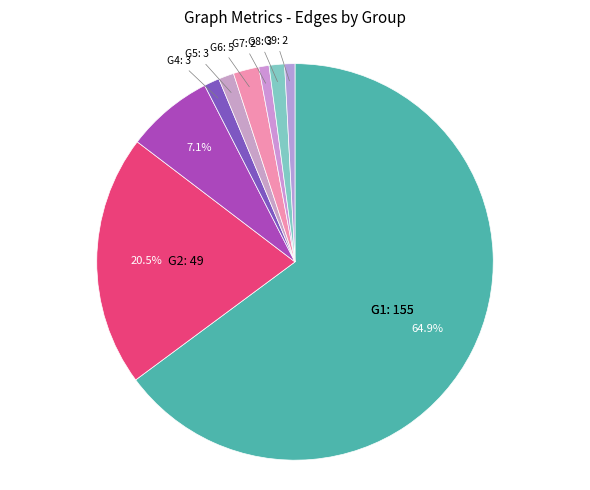

How many segments does this pie chart have?

9